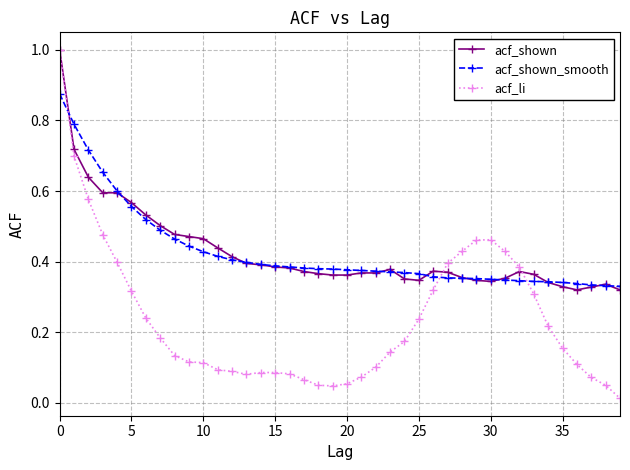

Which series has the largest range (max minus min)?

acf_li